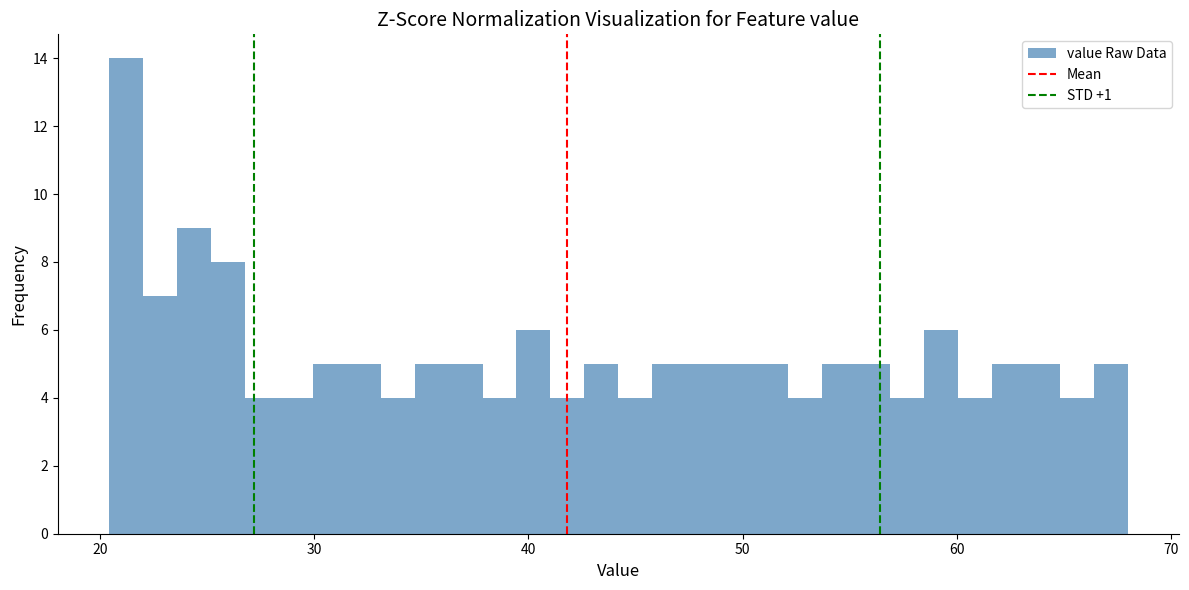

Around what value on the x-axis is the tallest bar? Give the approximate position of its centre, as read against the axis.

21